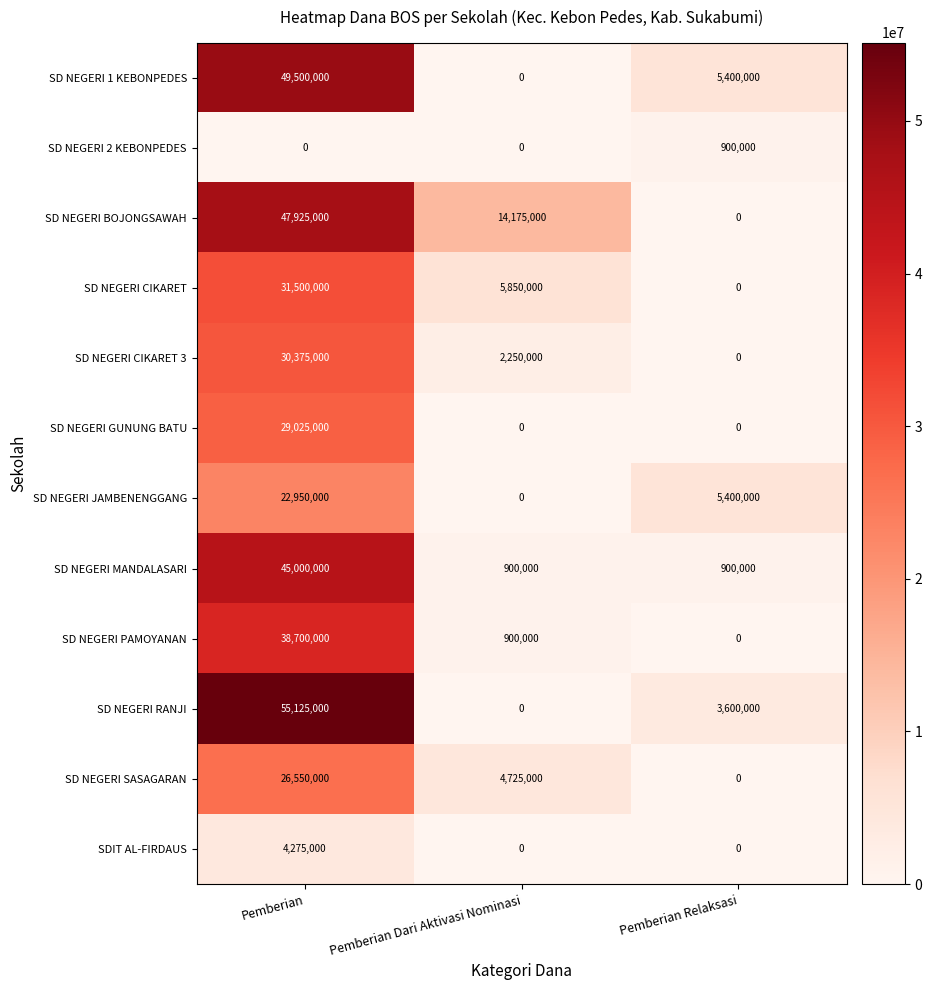

At which label does SD NEGERI CIKARET 3 first exceed 2250000?

Pemberian